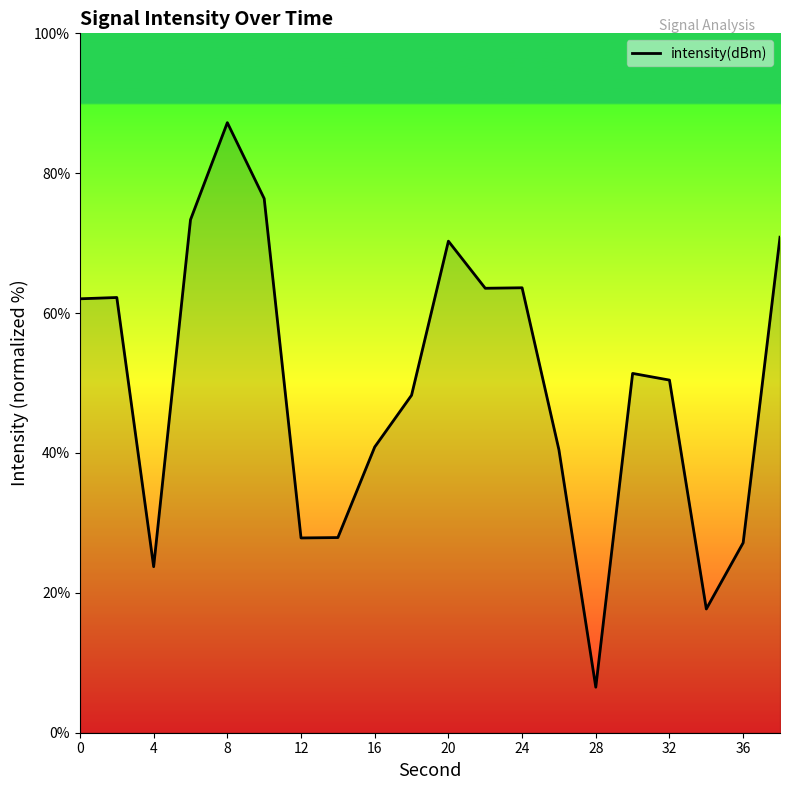

What is the maximum value shown in the chart?

87.2